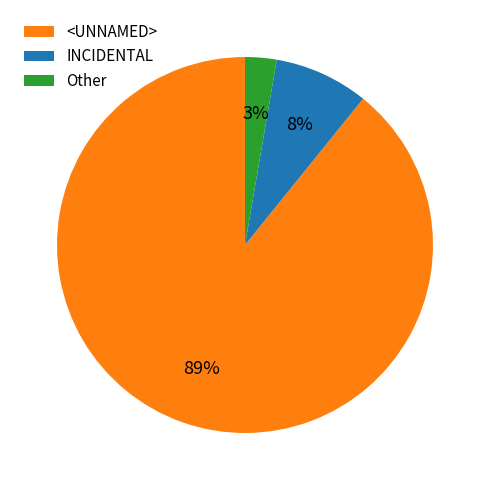

Rank the categories by value from lowest to highest.

Other, INCIDENTAL, <UNNAMED>